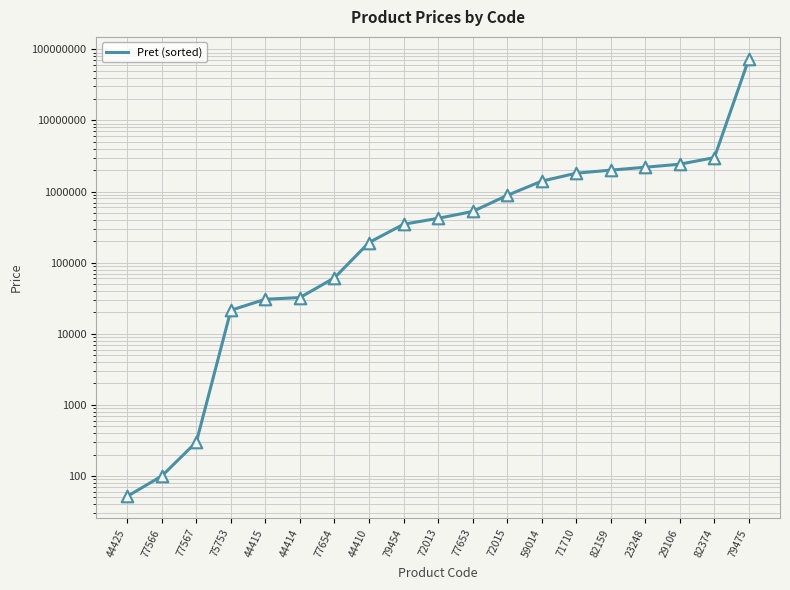

What is the ratio of the value at 29106 to the value at 77653?

4.6